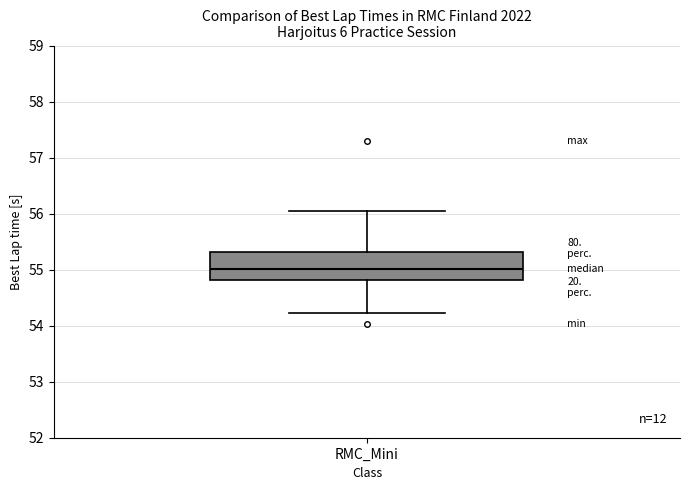

Read this box plot against the y-axis: the position of the median line, the range covered by the box, and the ends of both whiskers. The values are not printed on the chart, so give them approximately, as read against the axis.

median 55.0, box 54.8 to 55.3, whiskers 54.2 to 56.0